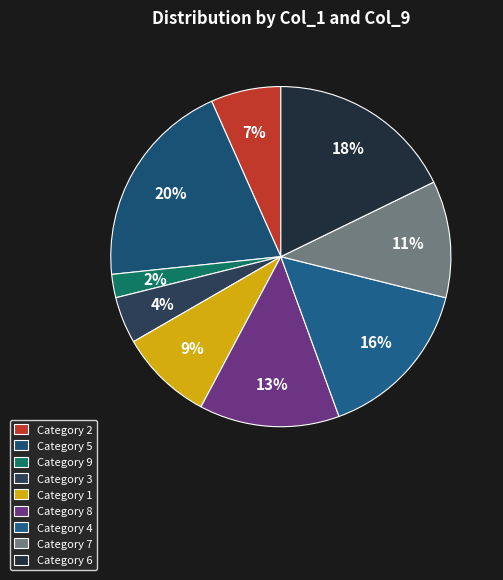

How many slices are in this pie chart?

9